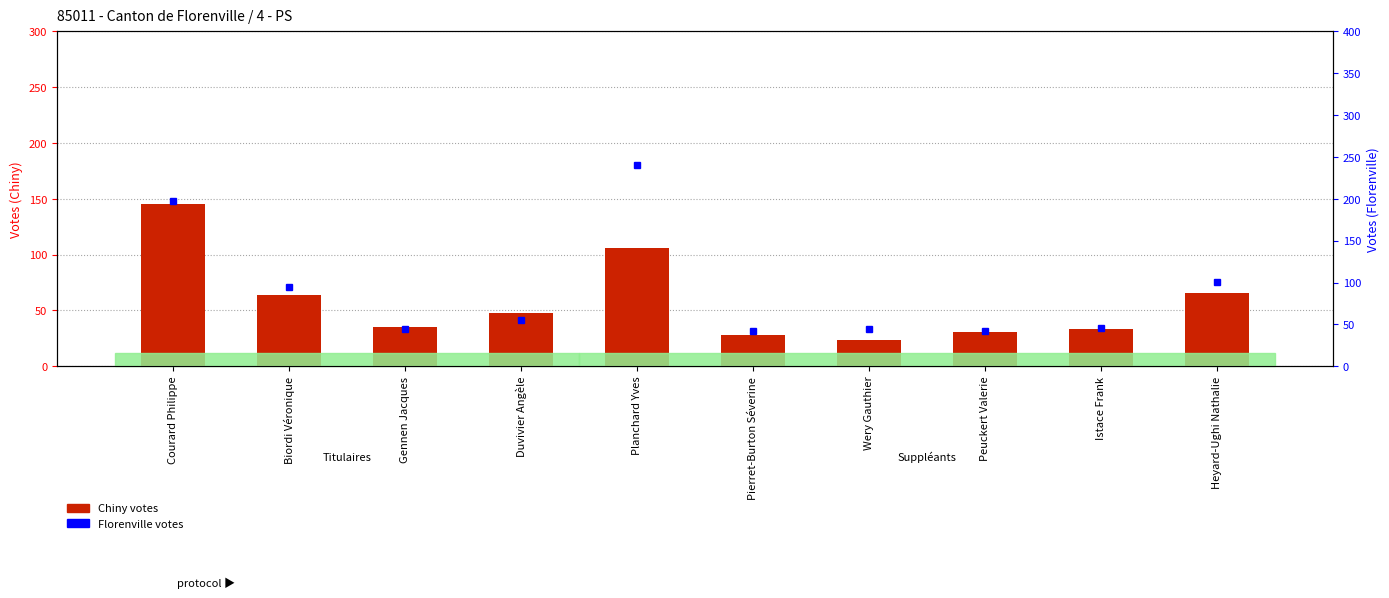

What is the difference between the highest and lowest values at Istace Frank?

13